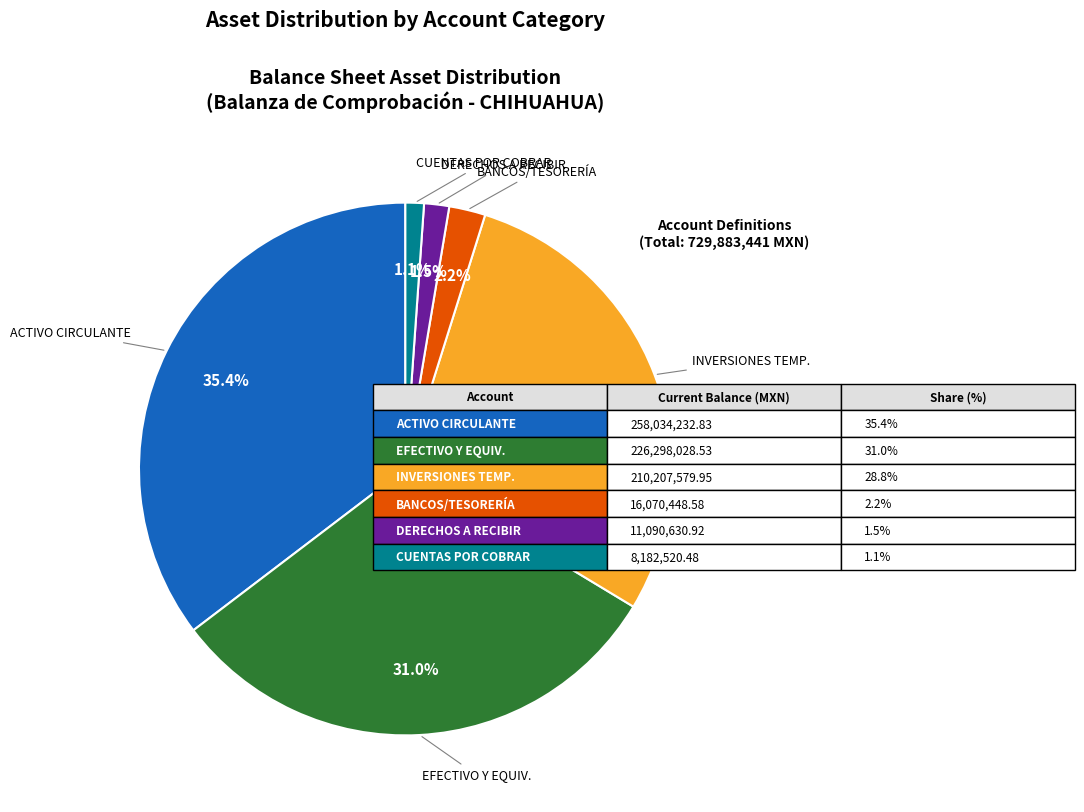

Does any single category account for the majority?

No